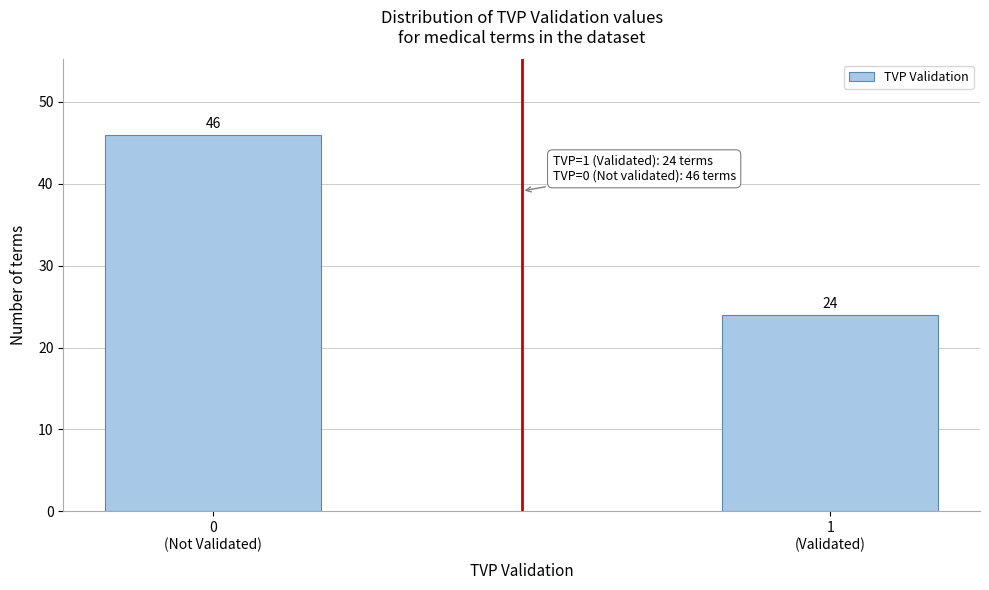

Reading left to right, extract all data points from this chart.

46	24